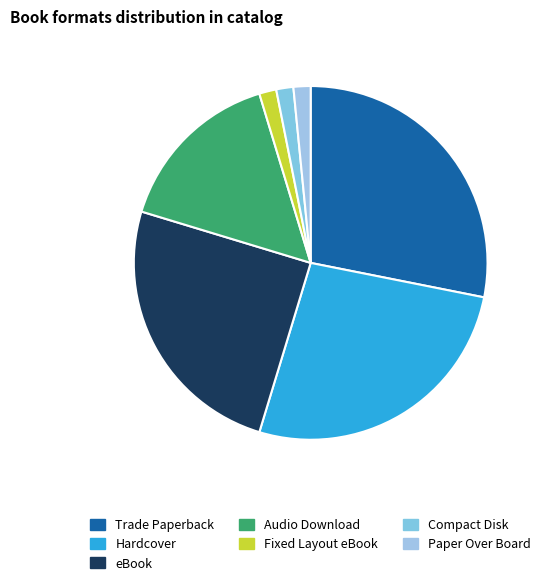

The Trade Paperback slice represents 28% of the pie. True or false?

True